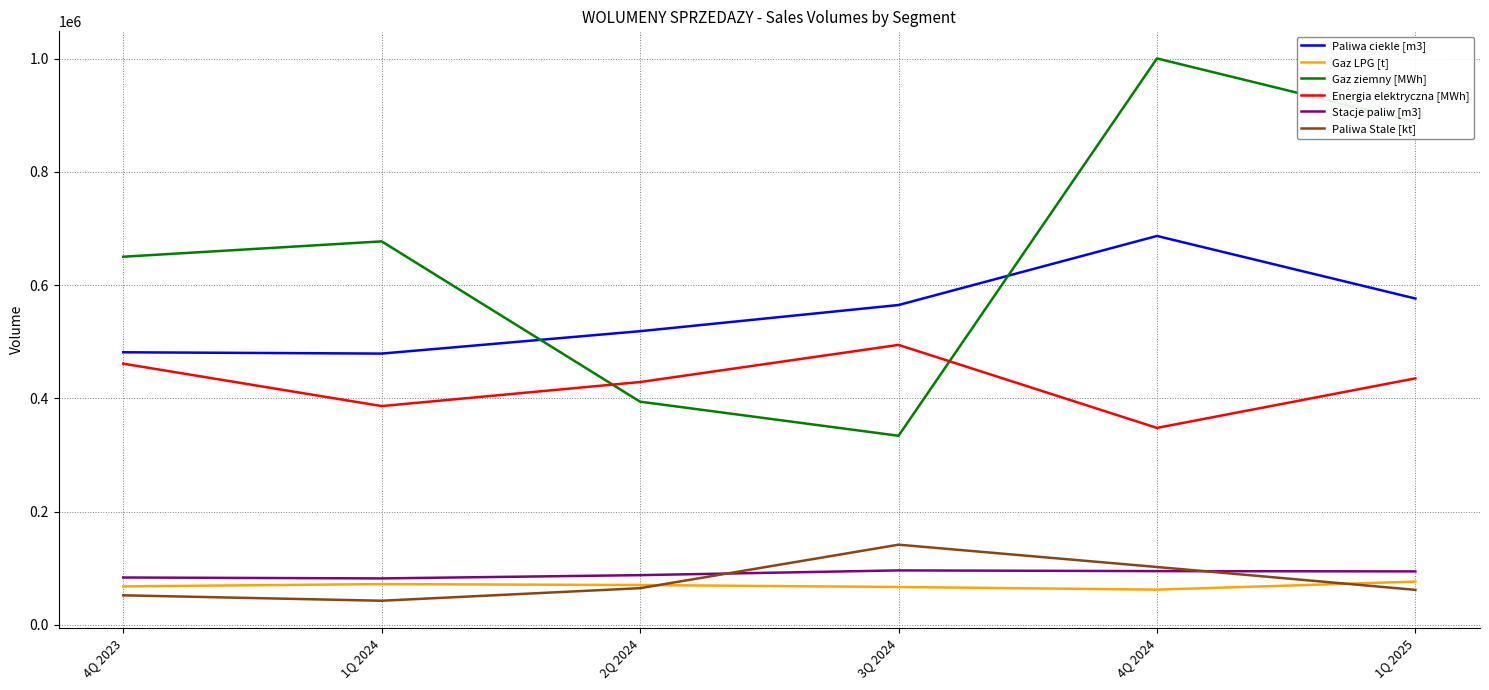

True or false: Gaz LPG [t] has more than 0 points higher than both neighbors.

True